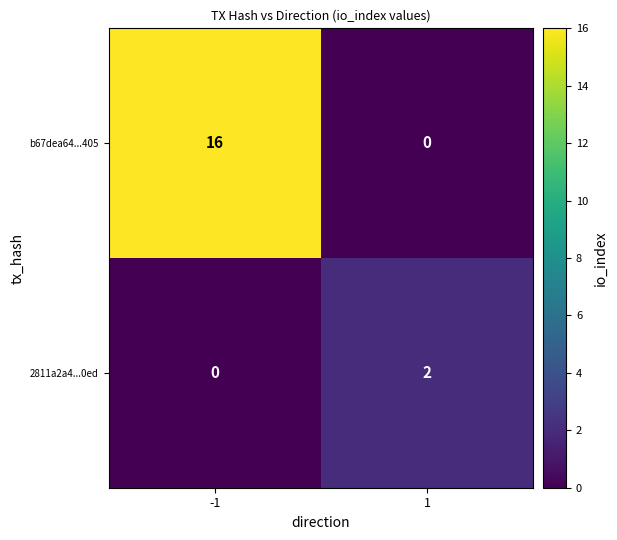

Rank the series at 1 from lowest to highest value.

b67dea64...405, 2811a2a4...0ed